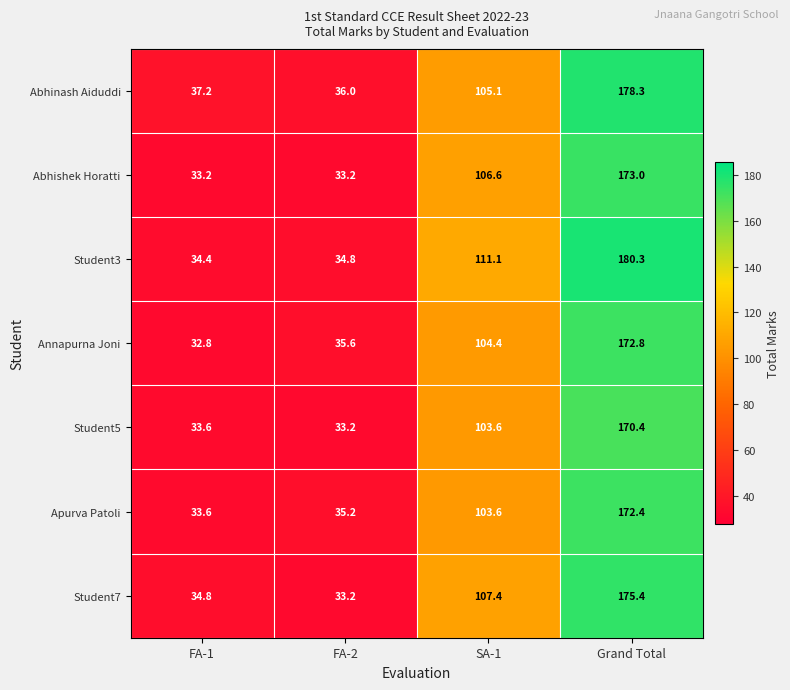

What is the difference between the second highest and minimum values in the Student7 series?

74.2